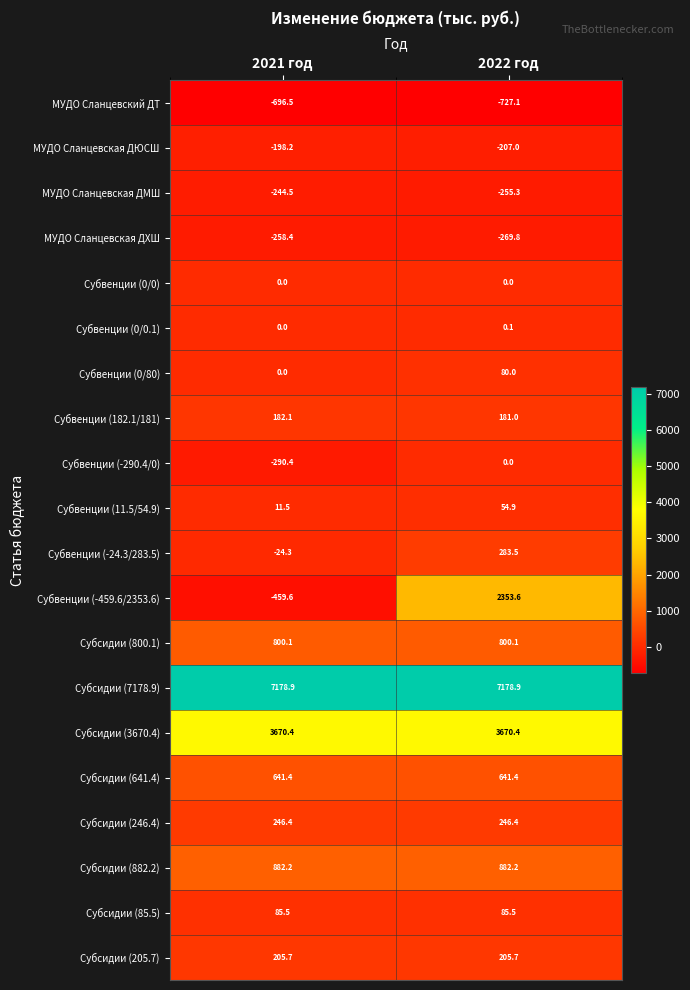

Which series has the largest total across all categories?

Субсидии (7178.9)